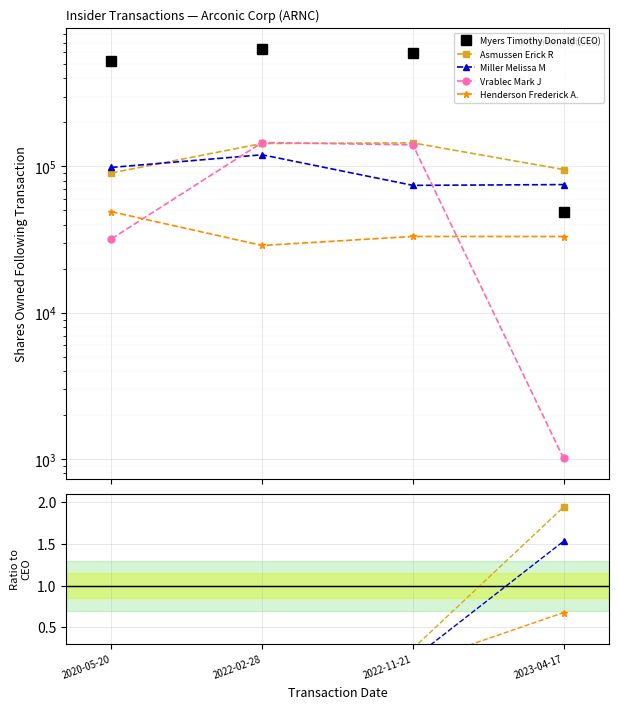

Is it true that Miller Melissa M equals 0.2 at 2022-02-28?

True